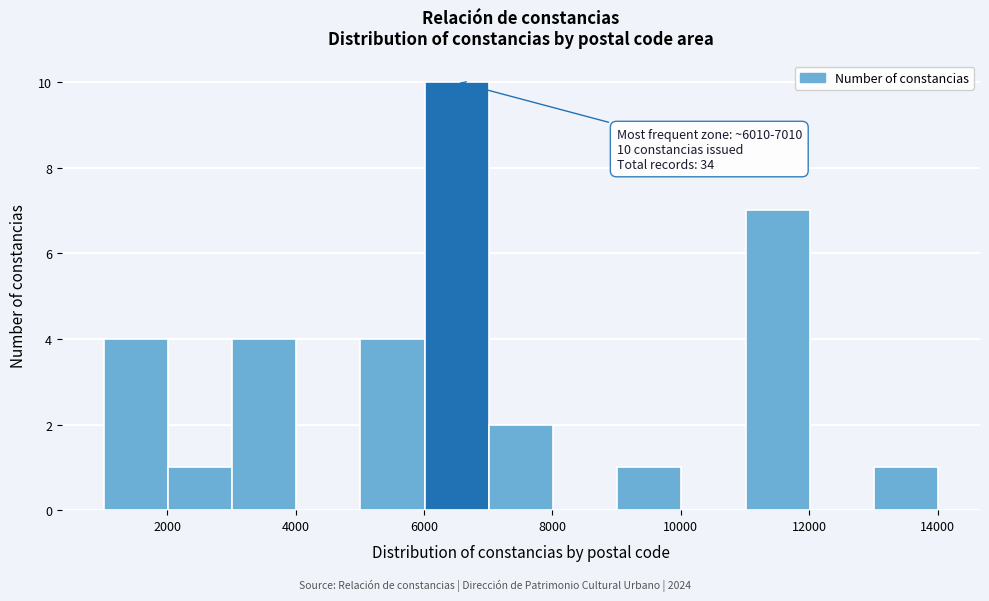

Over which range of the x-axis is the bar tallest?

6000 to 7000